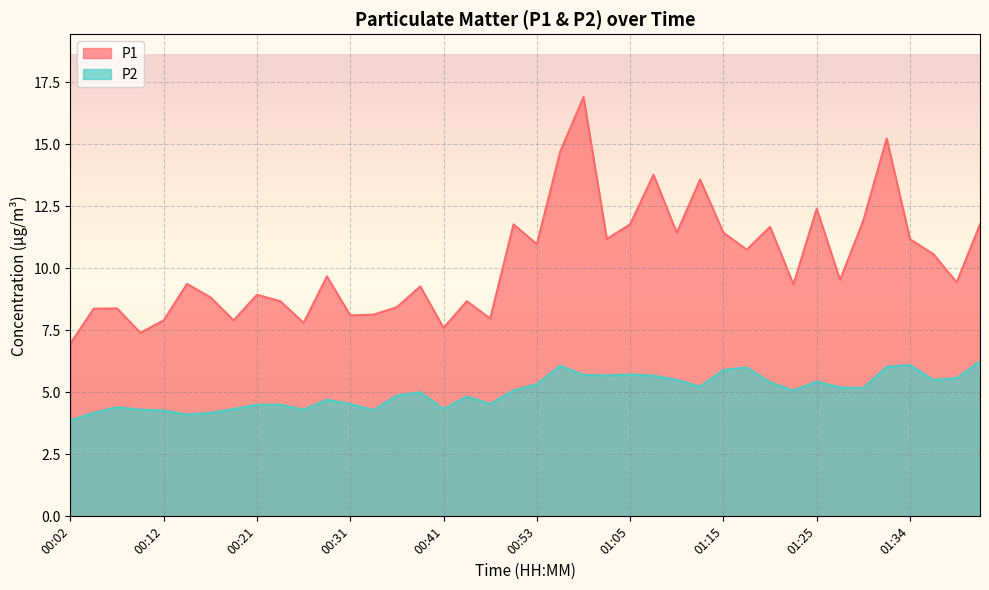

At which category is the sum across all series the highest?

00:58